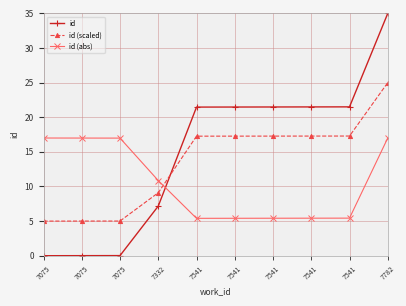

Reading left to right, list all the values displayed in this chart.

id: 7075=0.0	7075=0.0	7075=0.0	7332=7.2	7541=21.5	7541=21.5	7541=21.5	7541=21.5	7541=21.5	7782=35.0
id (scaled): 7075=5.0	7075=5.0	7075=5.0	7332=9.1	7541=17.3	7541=17.3	7541=17.3	7541=17.3	7541=17.3	7782=25.0
id (abs): 7075=17.0	7075=17.0	7075=17.0	7332=10.9	7541=5.4	7541=5.4	7541=5.4	7541=5.4	7541=5.4	7782=17.0